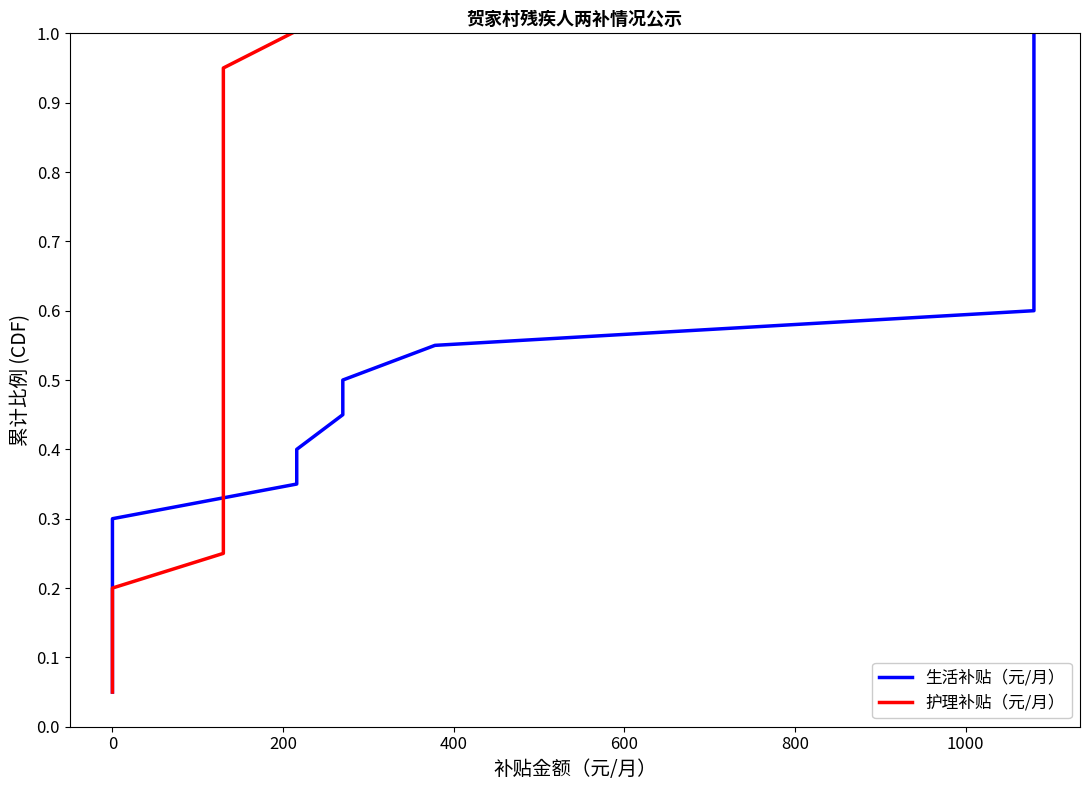

Is the value of 生活补贴（元/月） at 13 greater than the value of 护理补贴（元/月） at 12?

Yes